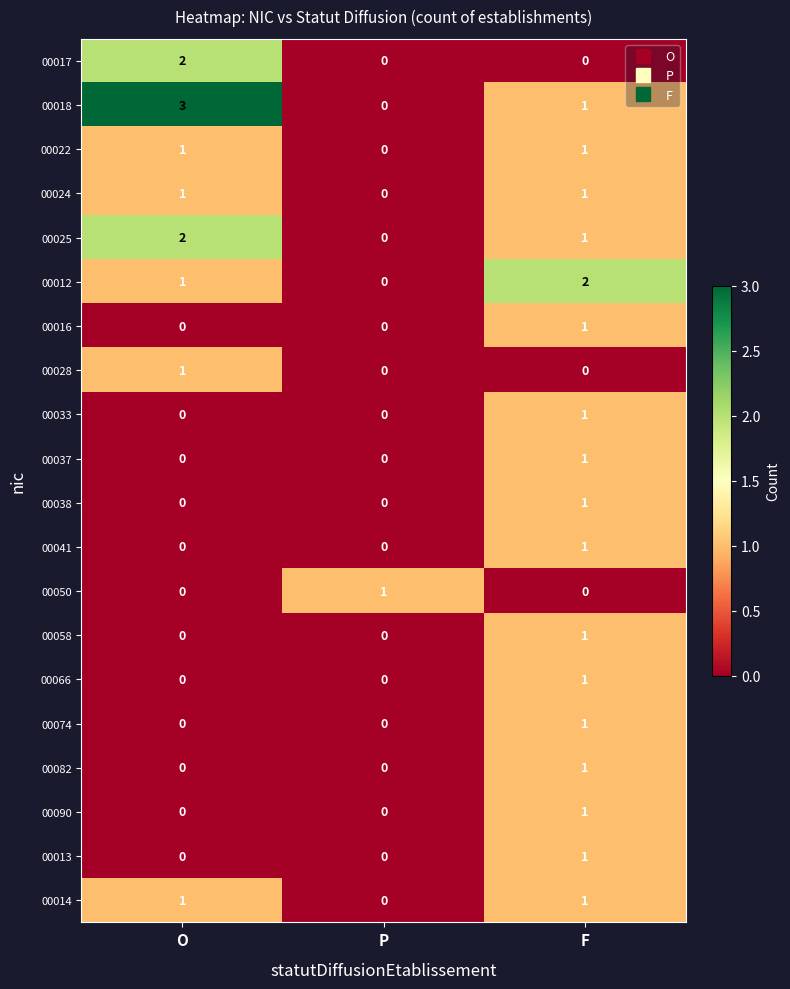

Which series has the largest range (max minus min)?

00018